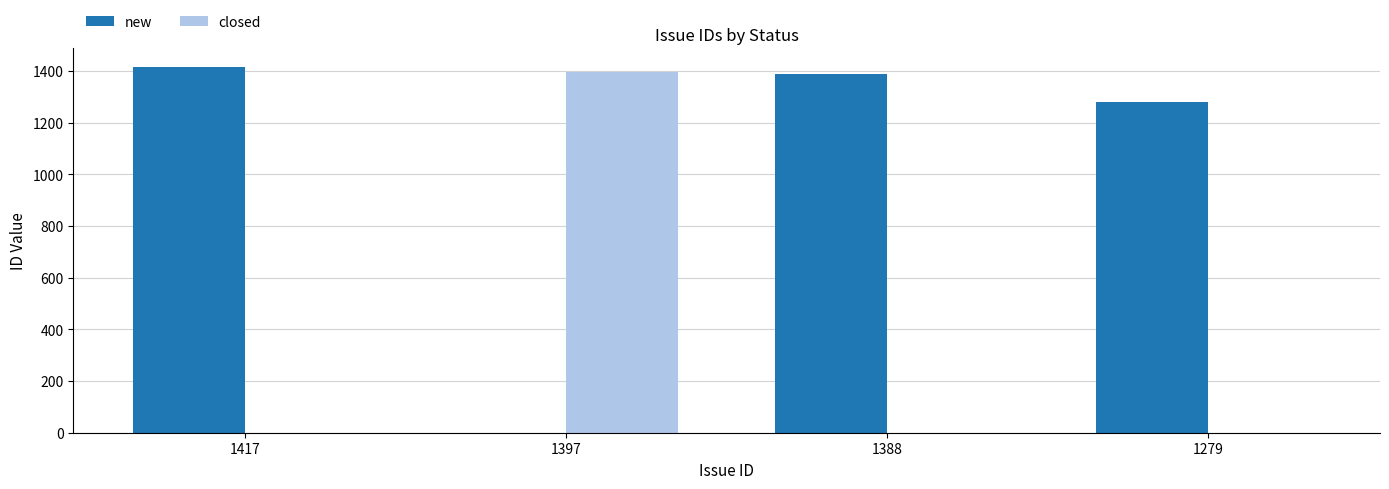

Reading left to right, what are all the values shown in this chart?

new: 1417=1417	1397=0	1388=1388	1279=1279
closed: 1417=0	1397=1397	1388=0	1279=0